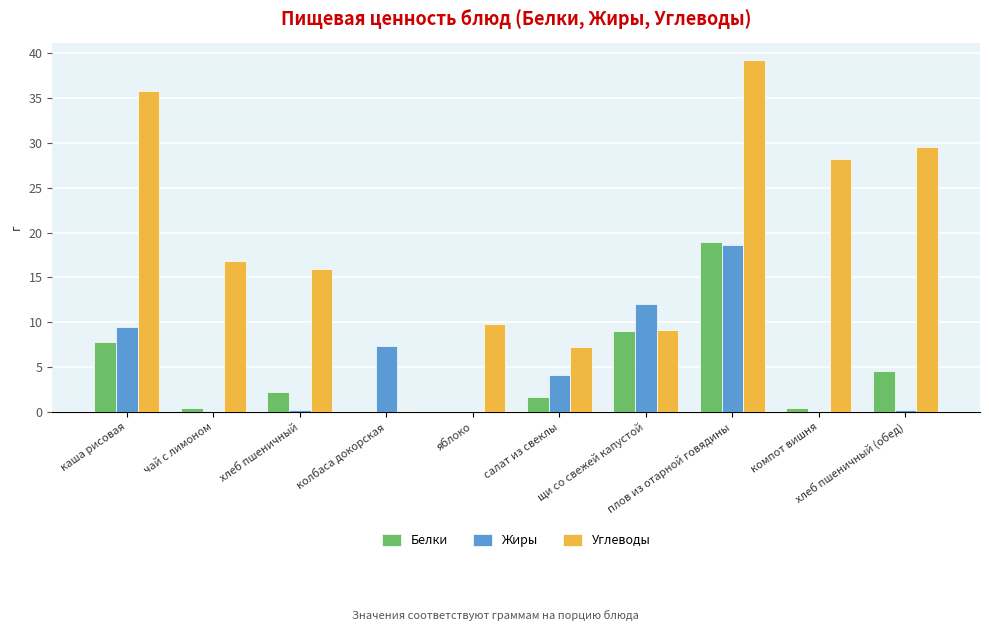

What is the maximum value for Белки?

18.9